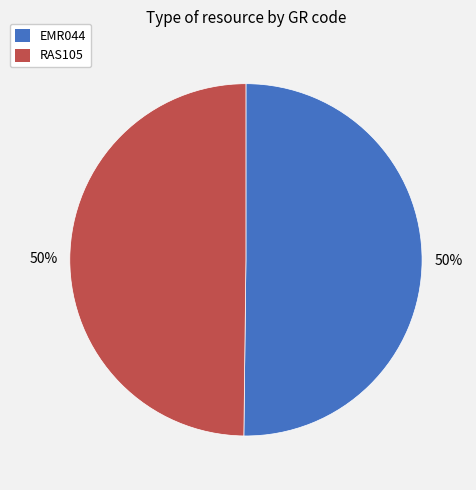

How many slices are in this pie chart?

2